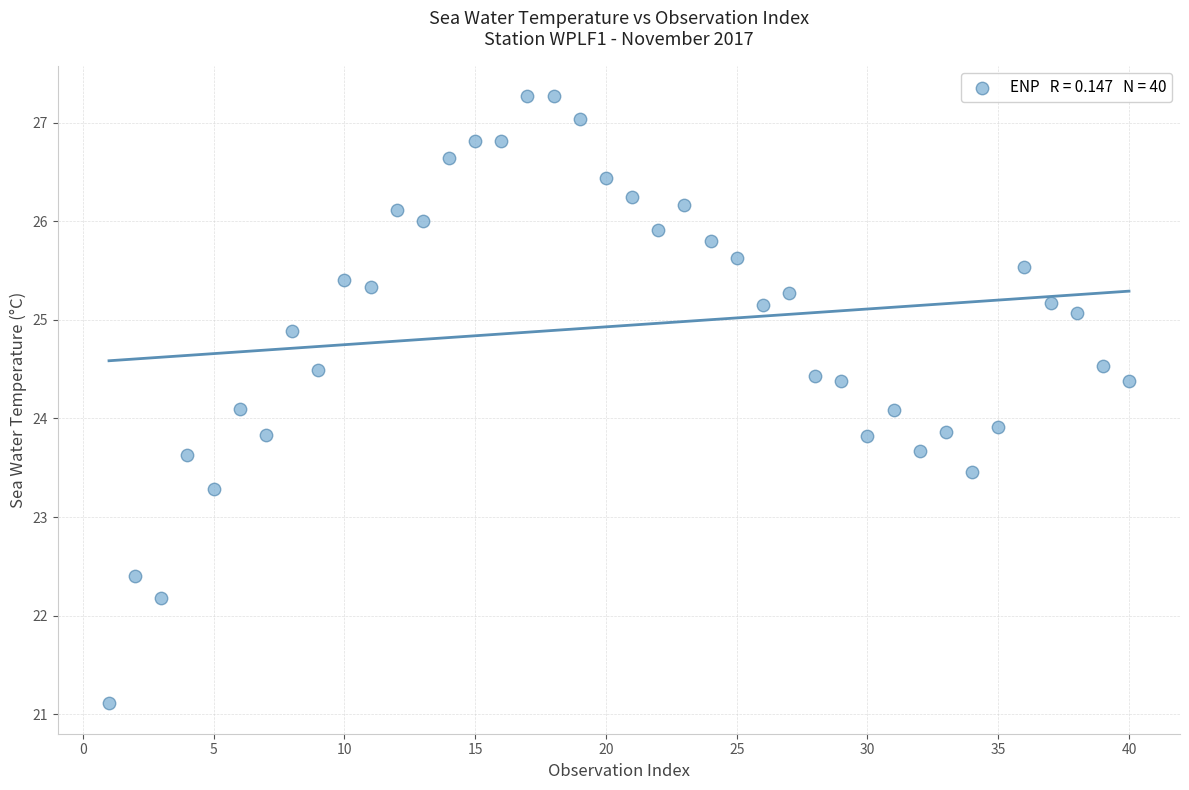

What is the range of Y values (max minus min)?

6.2